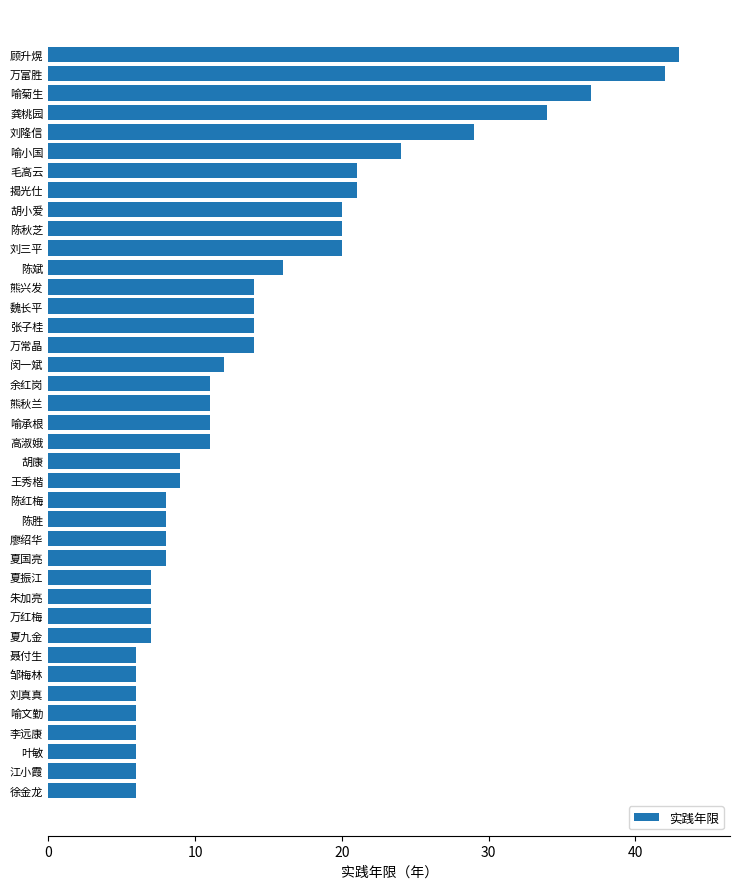

What is the difference between the second highest and second lowest values?

36